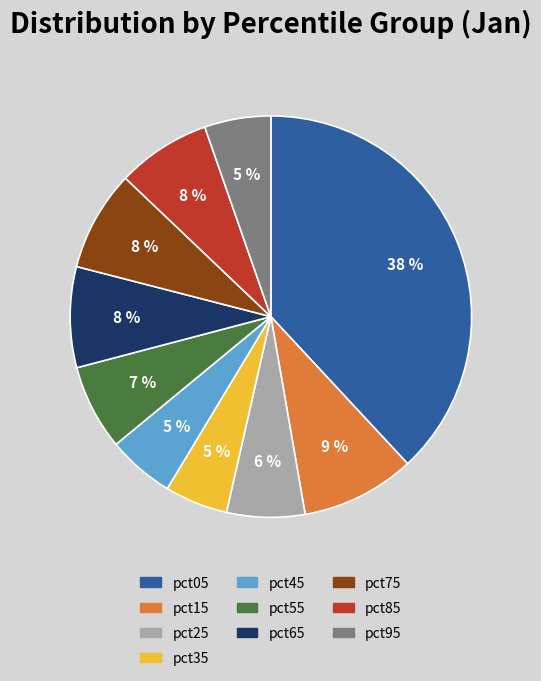

True or false: pct85 accounts for 18% of the total.

False